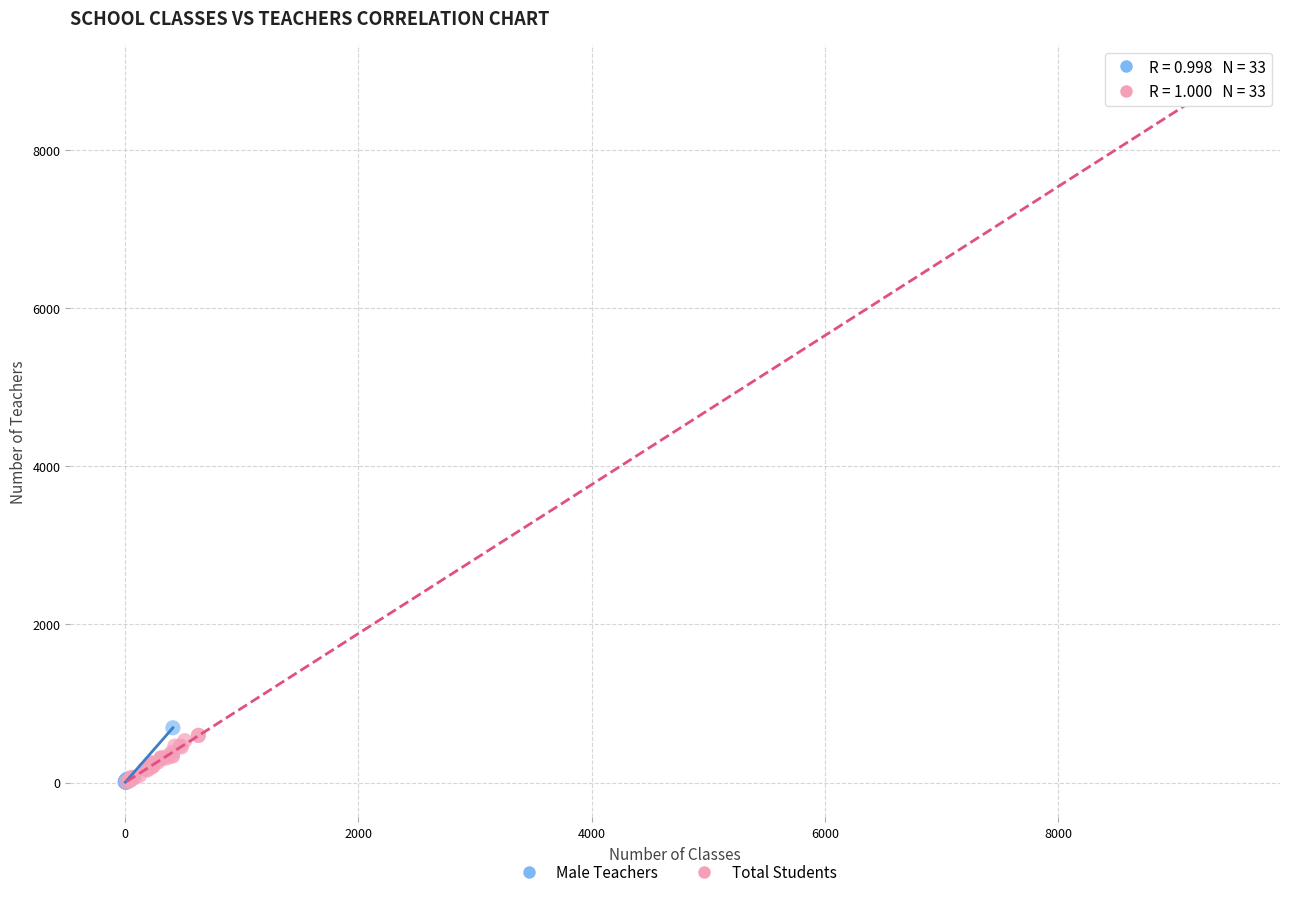

Which series reaches the maximum Y coordinate?

Total Students